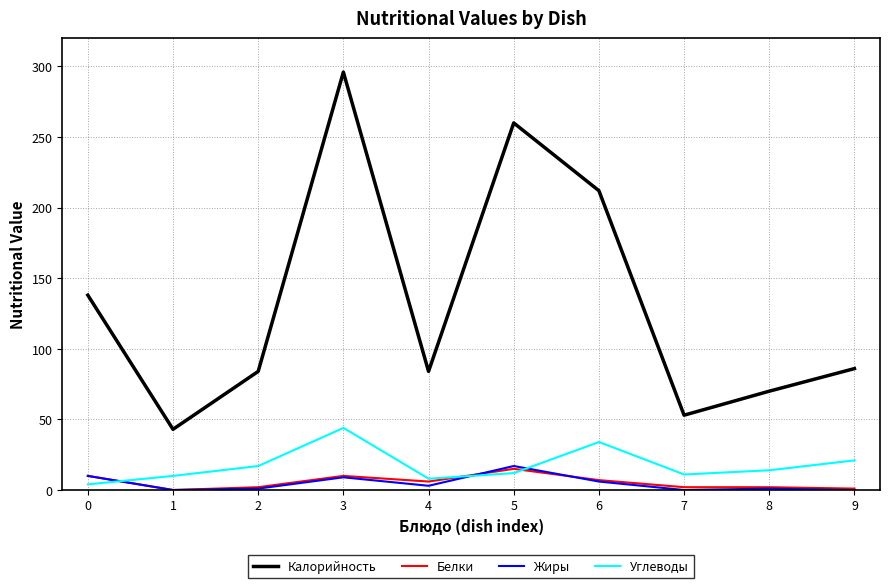

Between 3 and 6, which series saw the biggest shift?

Калорийность